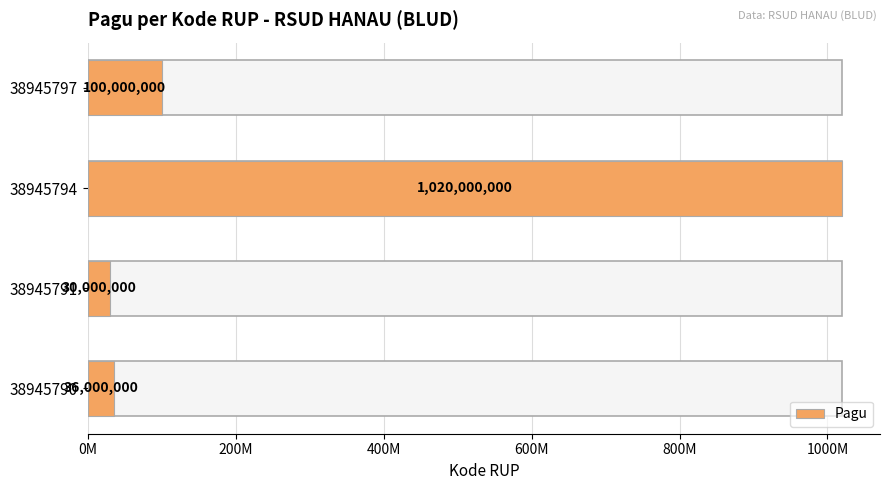

Does the chart contain any negative values?

No